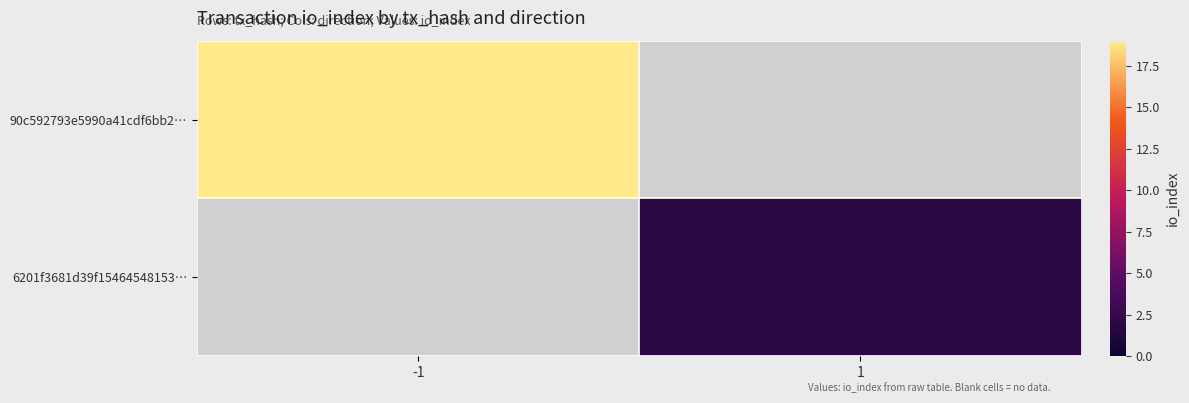

Between -1 and 1, which is larger?

-1